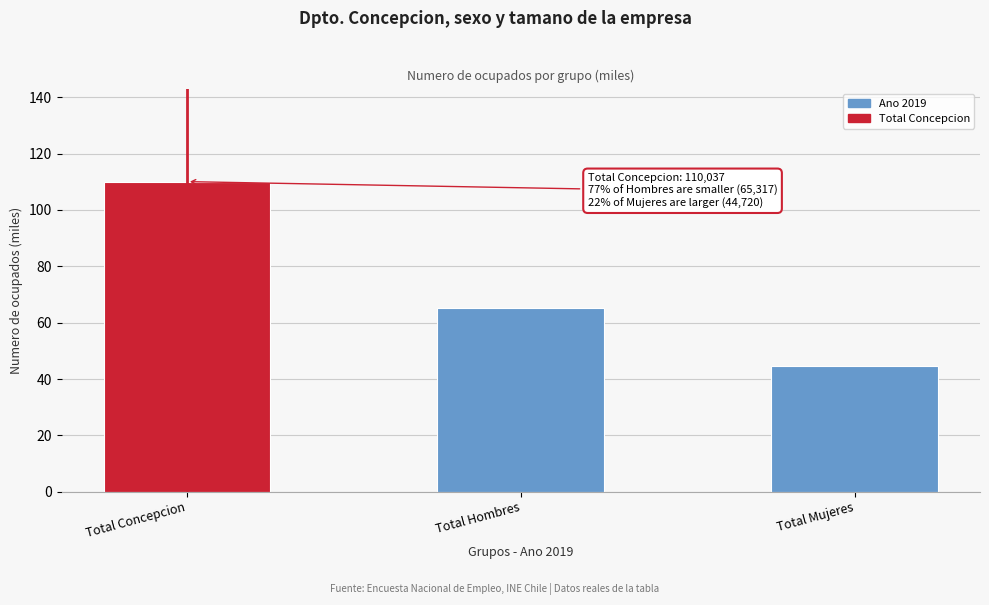

Reading left to right, transcribe all the data shown in this chart.

110.0	65.3	44.7